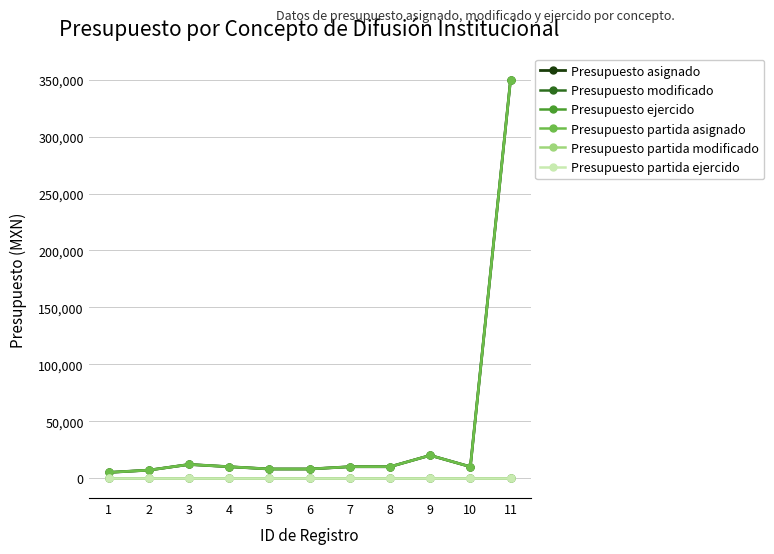

Rank the series by their maximum value, from highest to lowest.

Presupuesto asignado, Presupuesto ejercido, Presupuesto partida asignado, Presupuesto modificado, Presupuesto partida modificado, Presupuesto partida ejercido